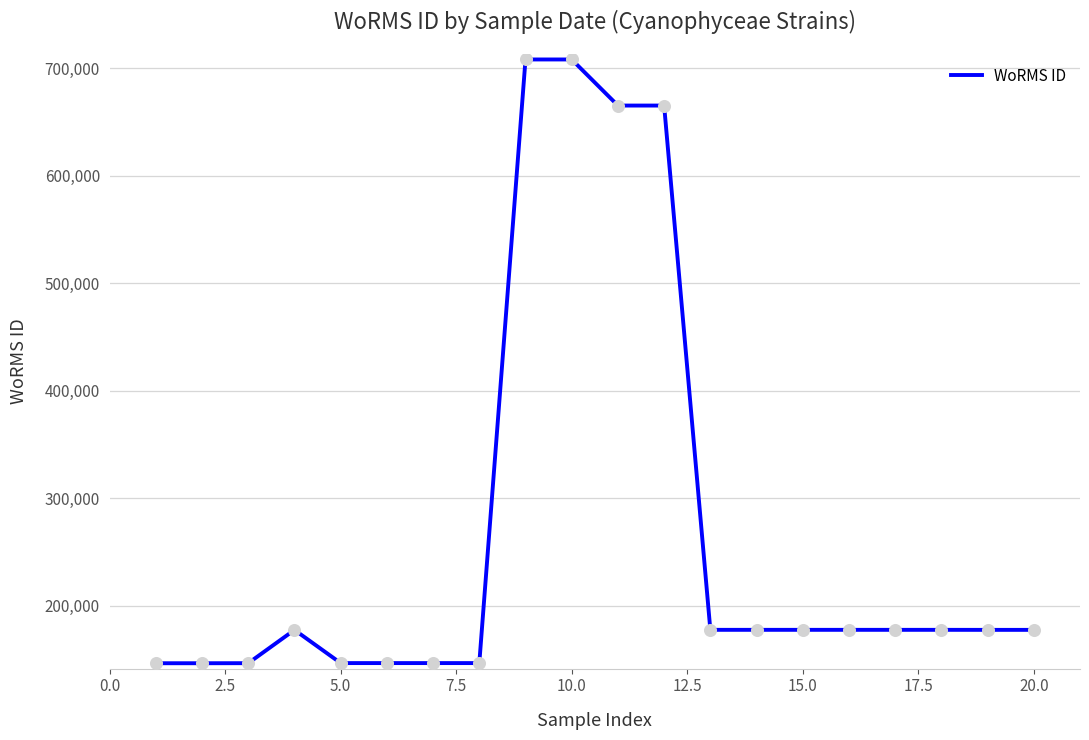

What is the maximum value shown in the chart?

708104